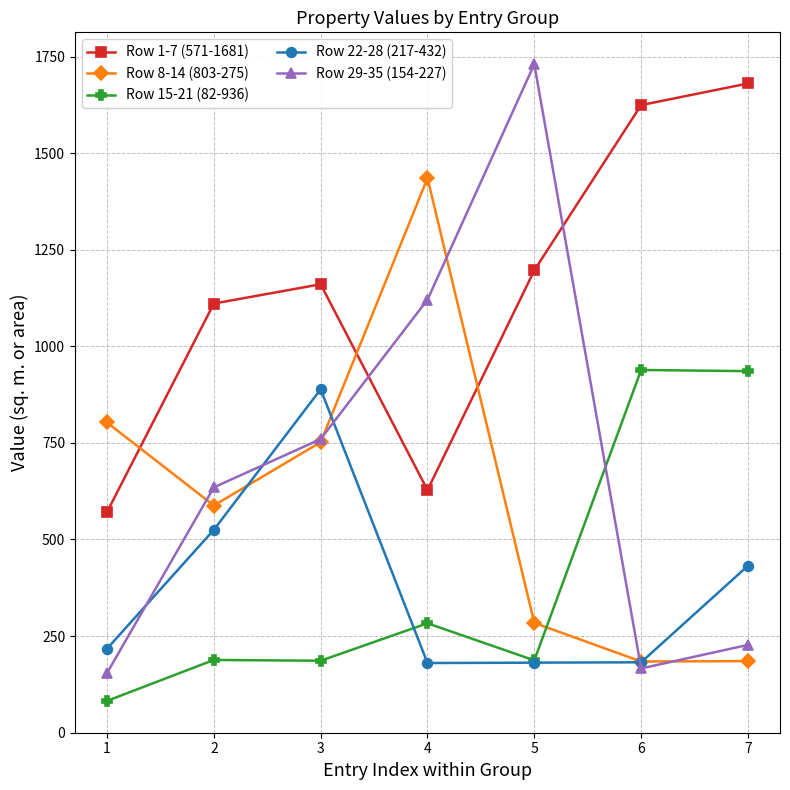

Is it true that Row 8-14 (803-275) equals 398 at 5?

False